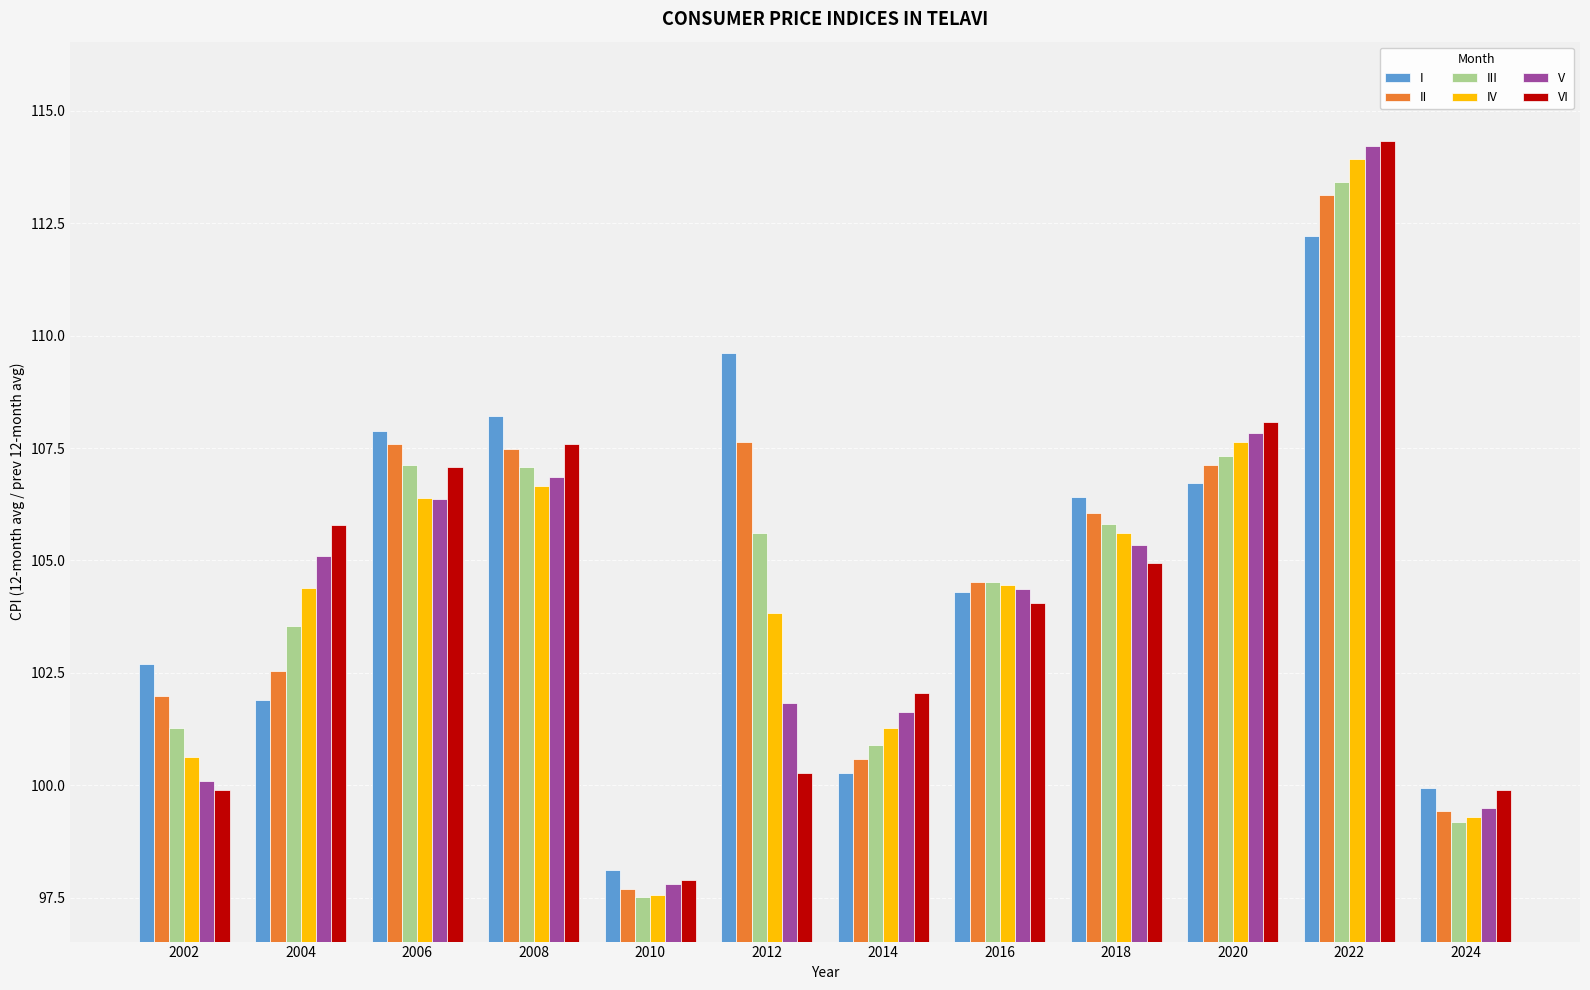

What is the total value across all series at 2018?

634.2